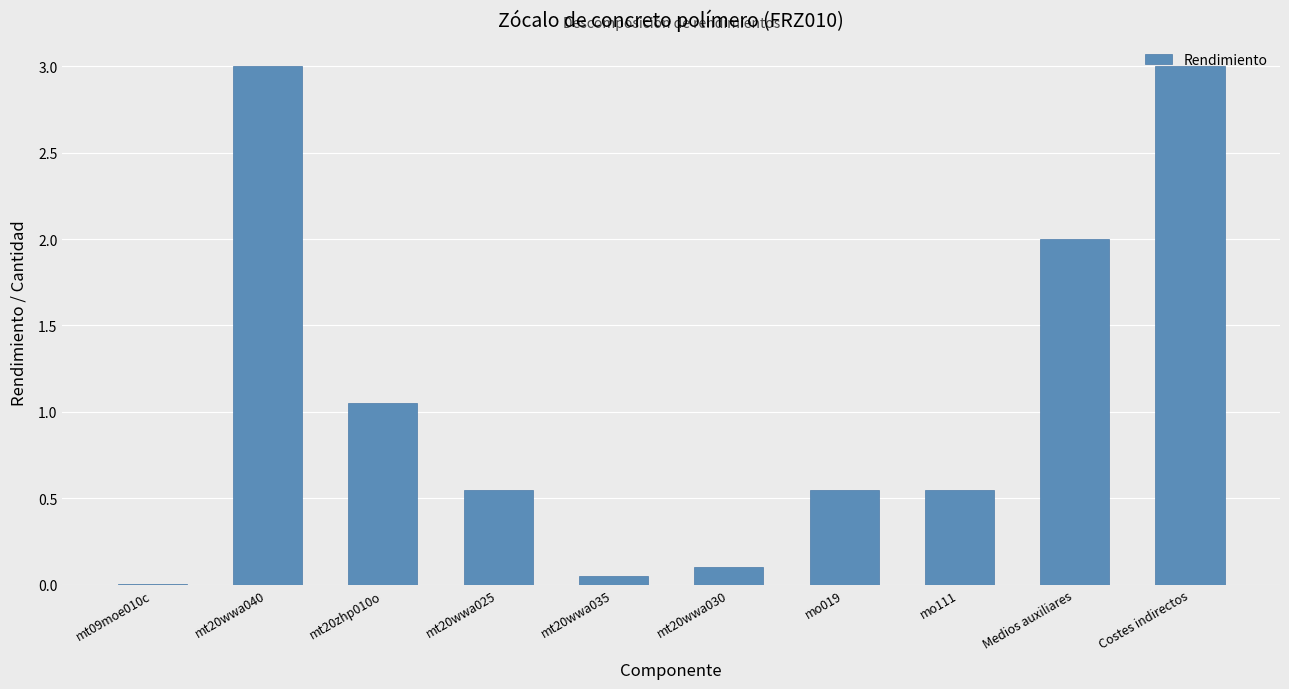

What is the sum of the values at mt20wwa040 and mo111?

3.5